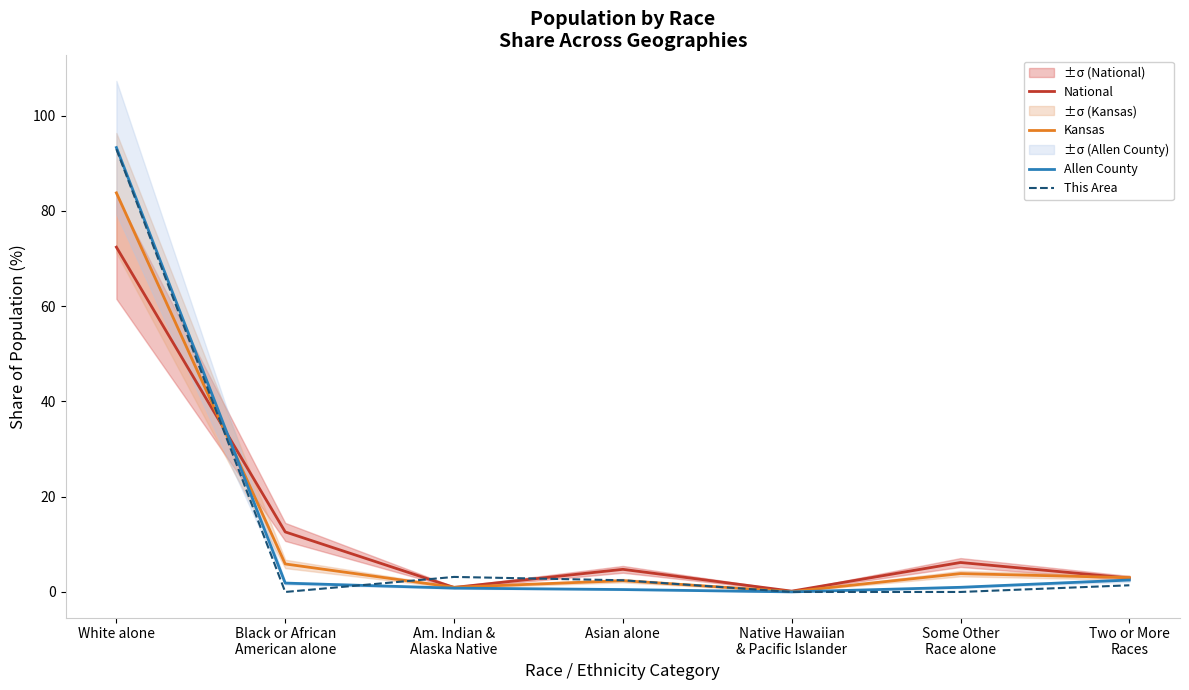

How many positive values does the This Area series have?

4